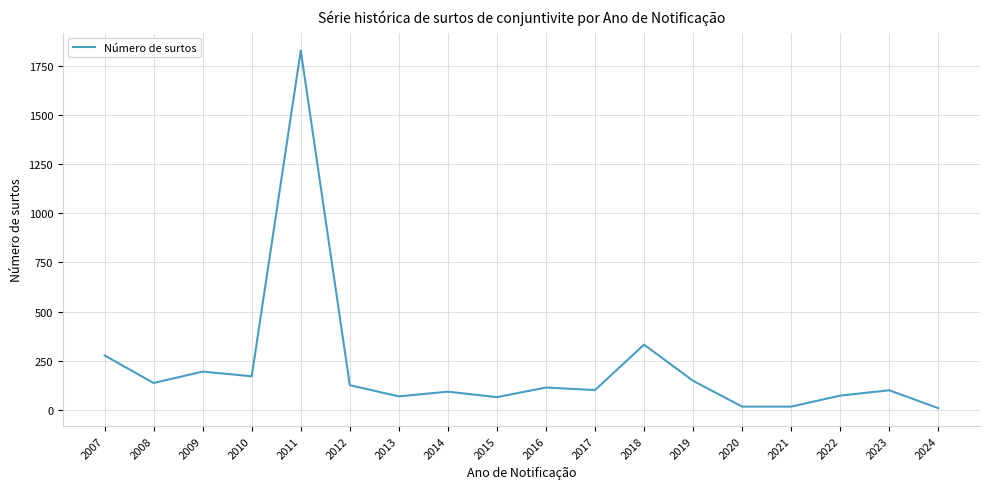

What is the difference between the maximum and minimum values?

1818